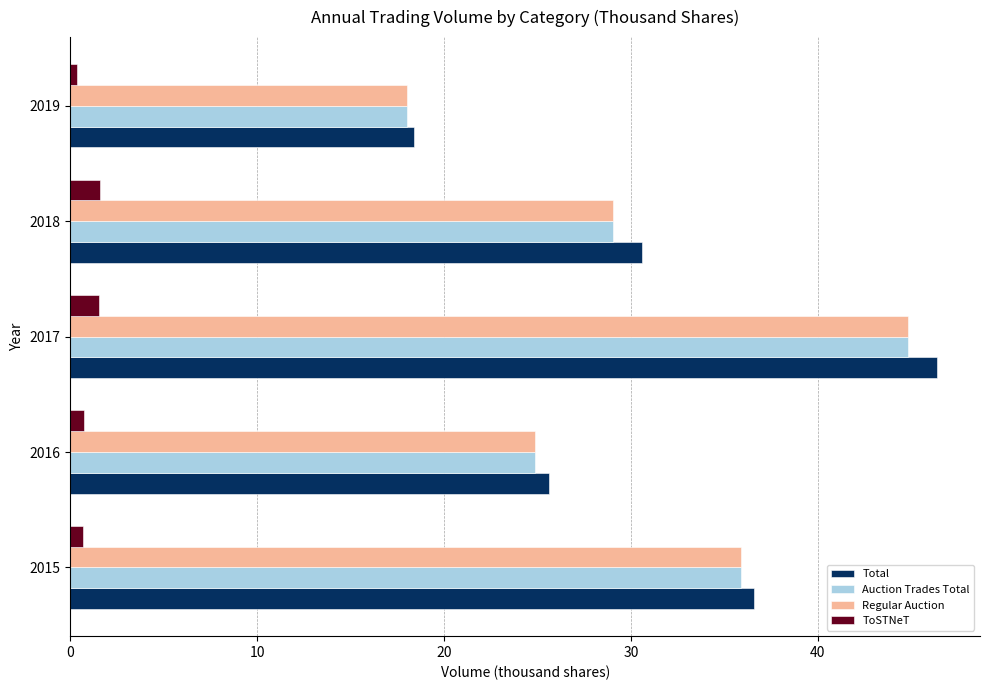

What is the sum of the Regular Auction values at 2017 and 2018?

73.8